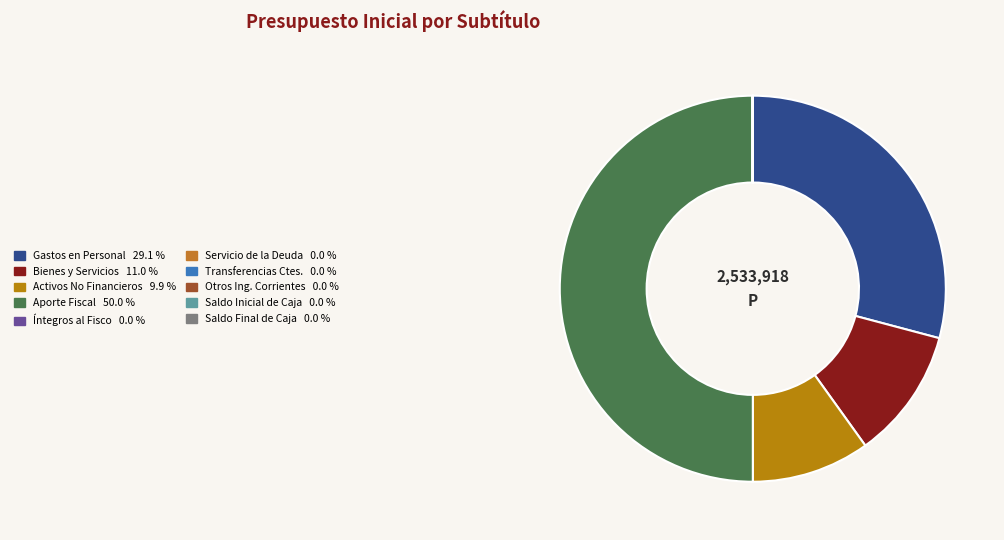

Rank the categories by value from lowest to highest.

SERVICIO DE LA DEUDA, TRANSFERENCIAS CORRIENTES, SALDO INICIAL DE CAJA, SALDO FINAL DE CAJA, INTEGROS AL FISCO, OTROS INGRESOS CORRIENTES, ADQUISICIÓN DE ACTIVOS NO FINANCIEROS, BIENES Y SERVICIOS DE CONSUMO, GASTOS EN PERSONAL, APORTE FISCAL